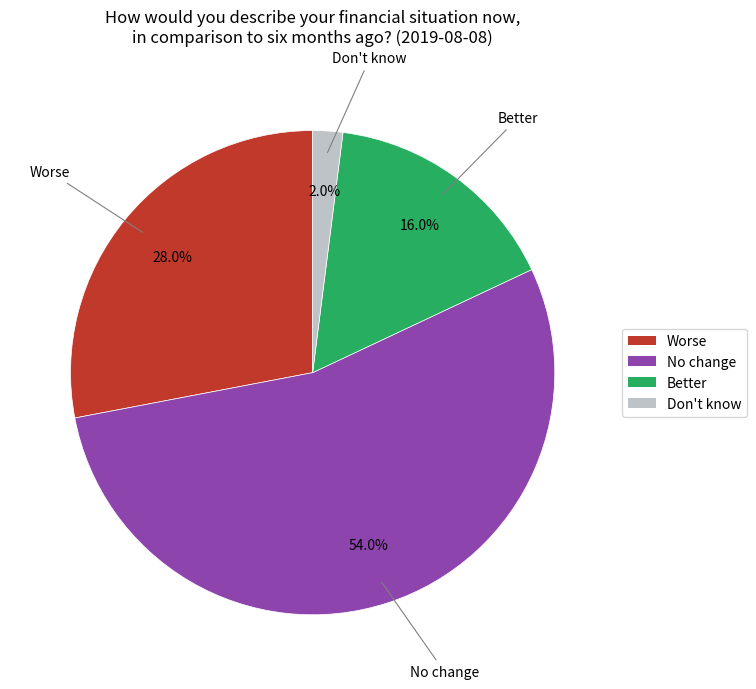

Count the number of slices in the pie.

4